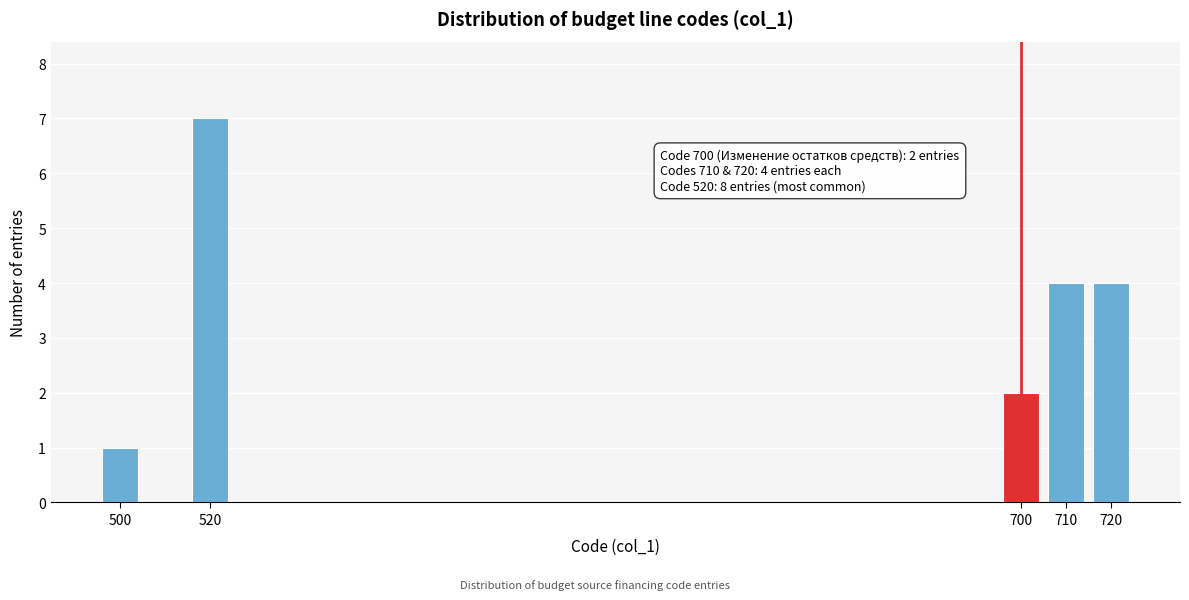

Reading left to right, extract all data points from this chart.

500=1	520=7	700=2	710=4	720=4